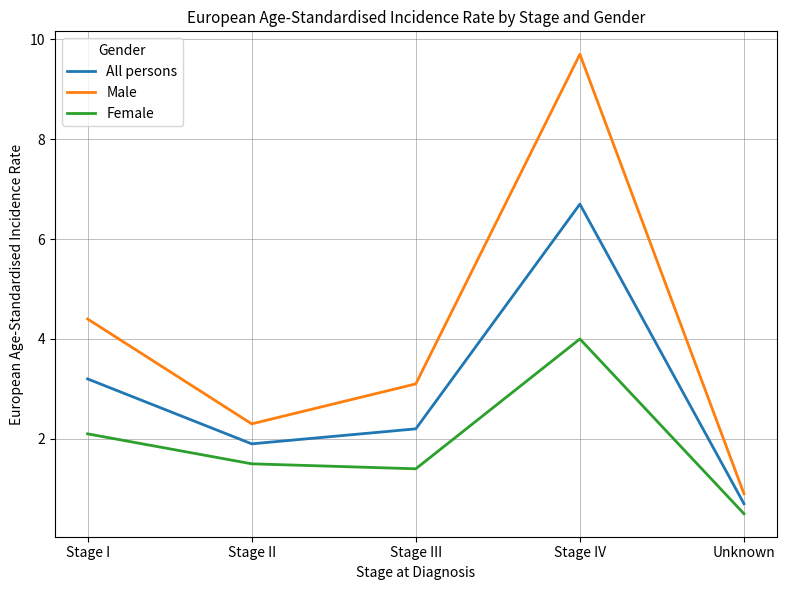

What are all the series names shown in the legend?

All persons, Male, Female